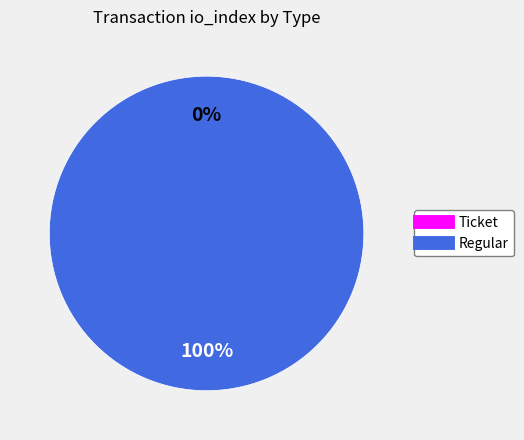

What is the largest slice in the pie chart?

Regular